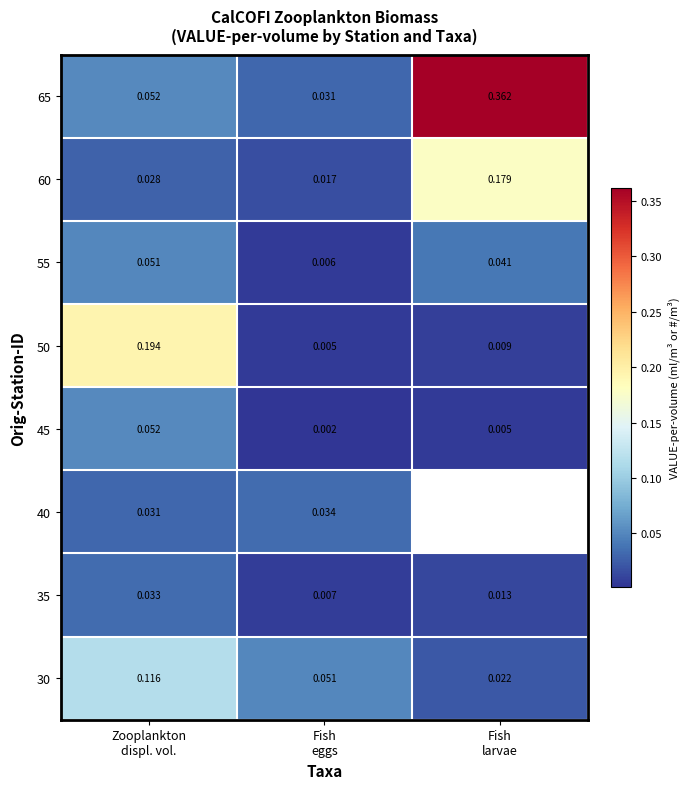

Which series changed the most between Fish eggs and Fish larvae?

65